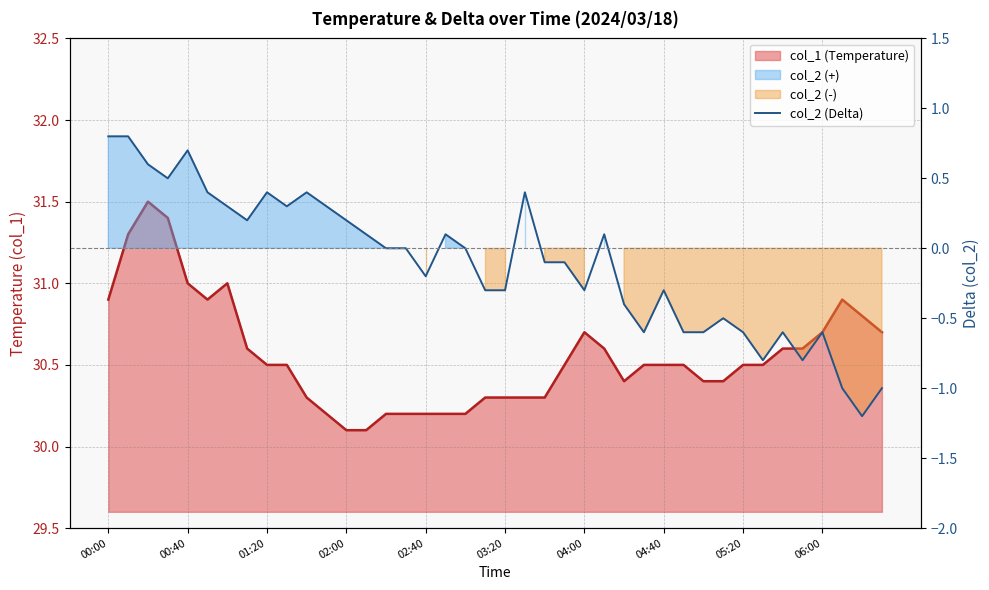

What is the sum of the values at 16 and 14?

-0.2